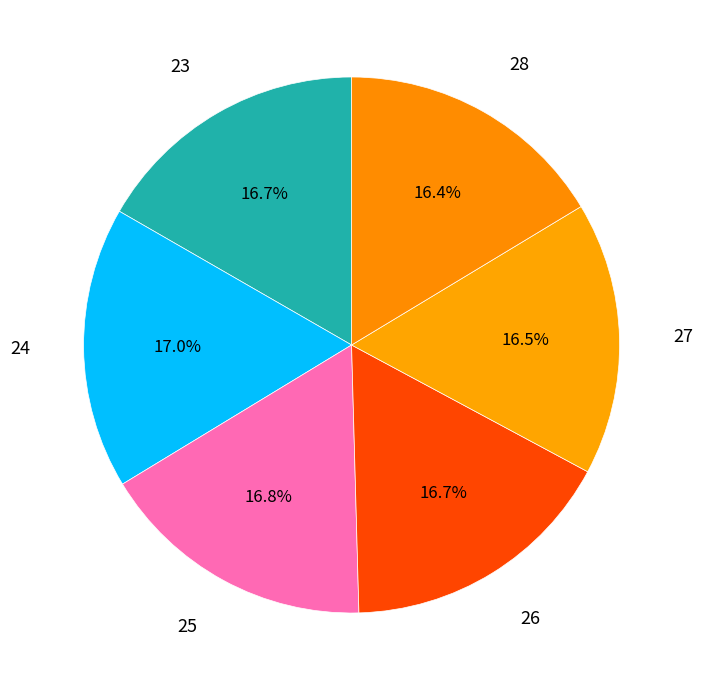

Count the number of slices in the pie.

6